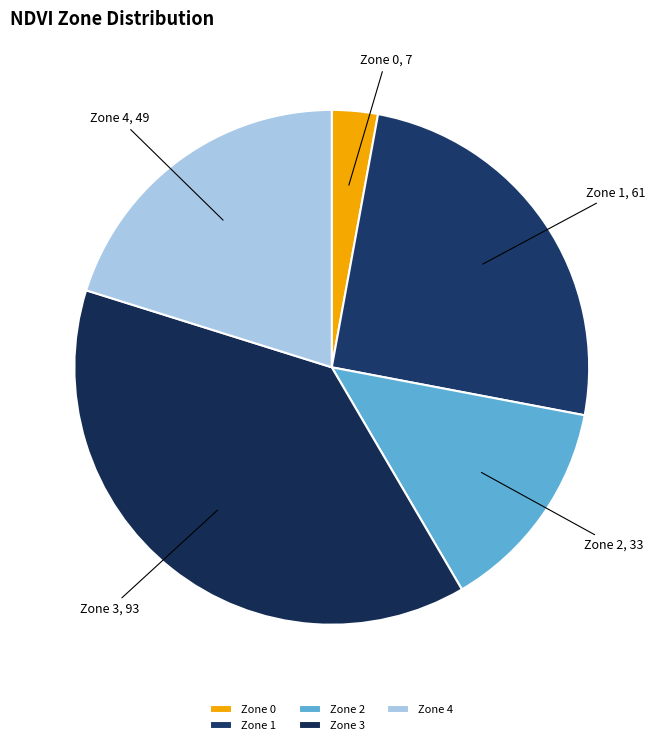

Rank the categories by value from lowest to highest.

Zone 0, Zone 2, Zone 4, Zone 1, Zone 3